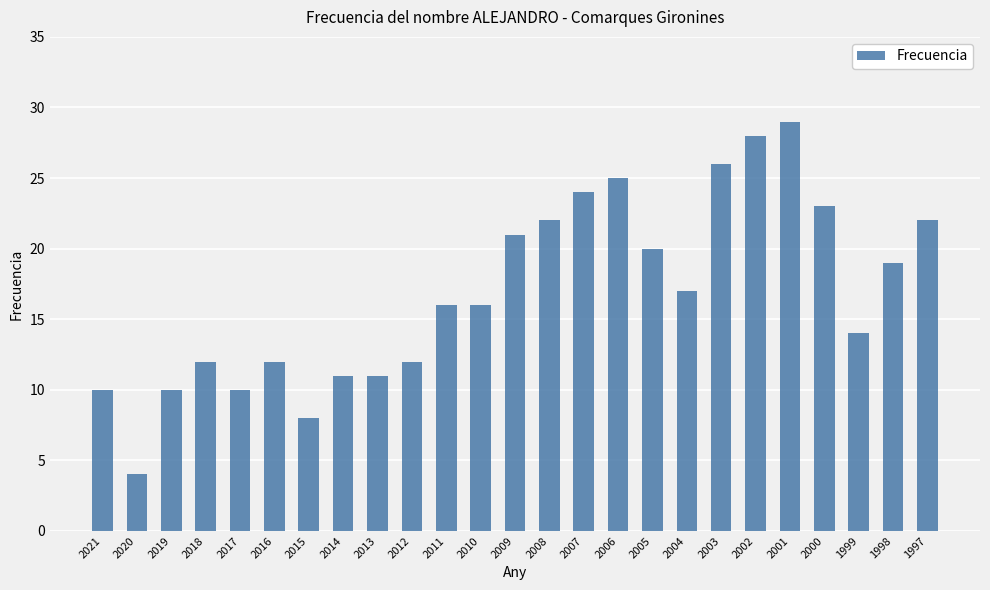

What is the difference between the values at 2011 and 2019?

6